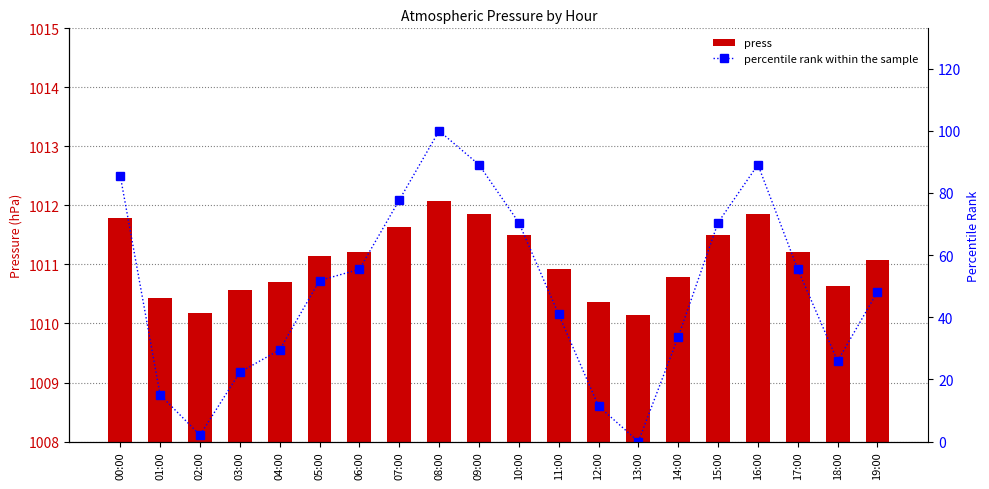

What is the approximate value of press at 01:00?

1010.4